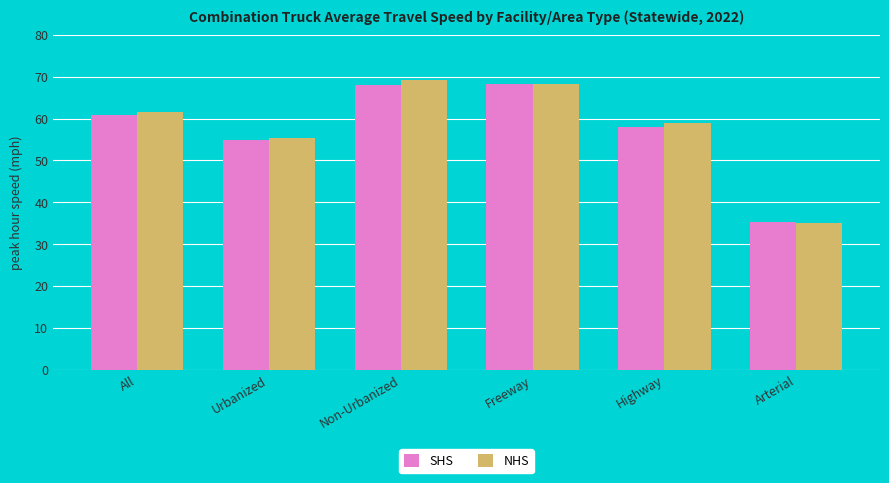

What is the value of the NHS bar at the 2nd from the left?

55.3